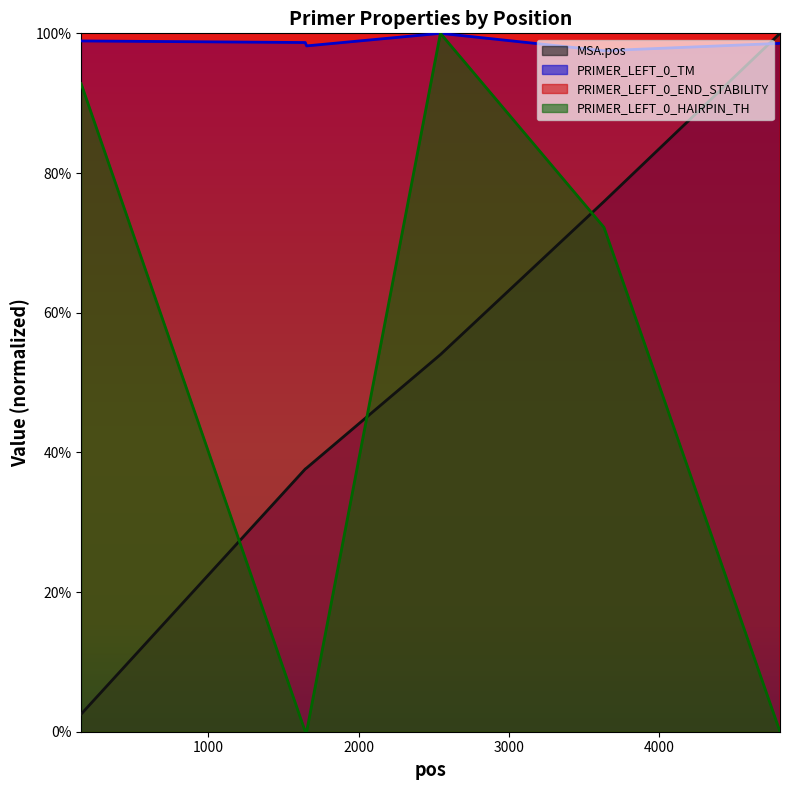

Rank the categories by PRIMER_LEFT_0_TM value from lowest to highest.

3632, 1654, 4803, 1645, 154, 2544